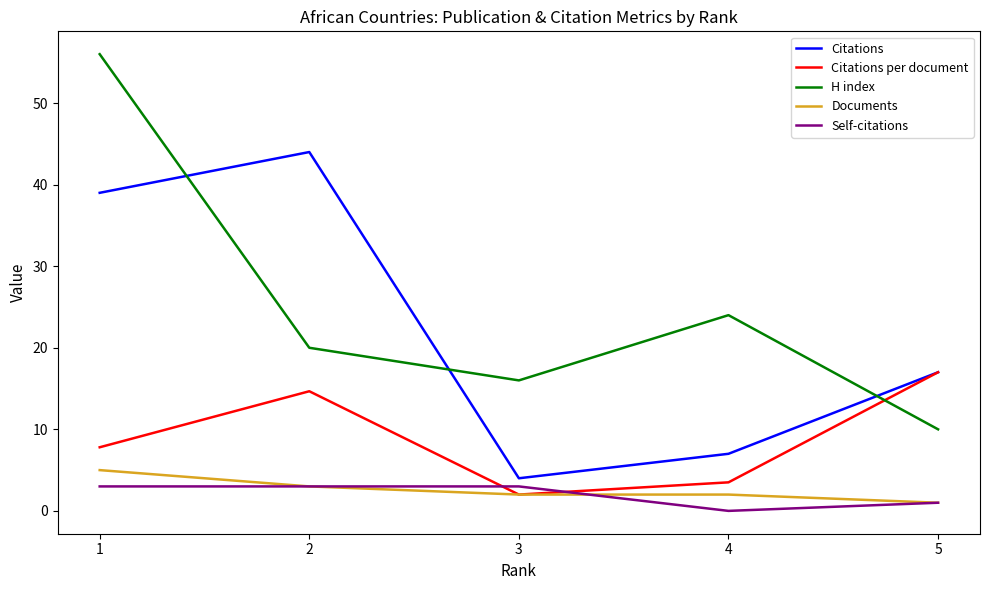

True or false: Documents and H index cross at least once.

False